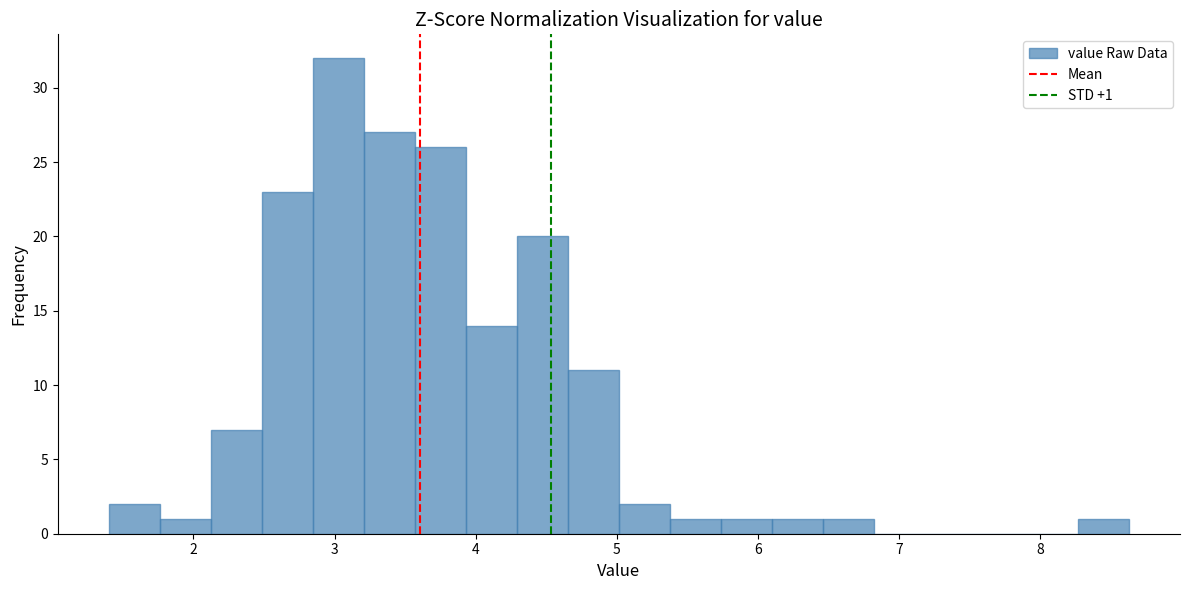

Read against the x-axis, roughly where is the centre of the tallest bar?

3.0